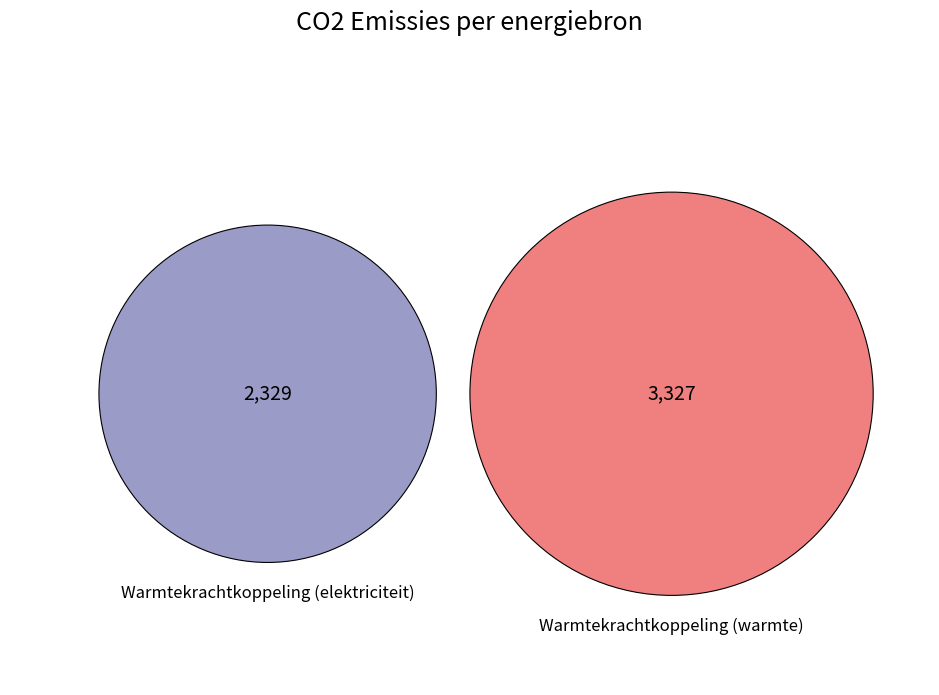

The Warmtekrachtkoppeling (warmte) slice represents 45% of the pie. True or false?

False